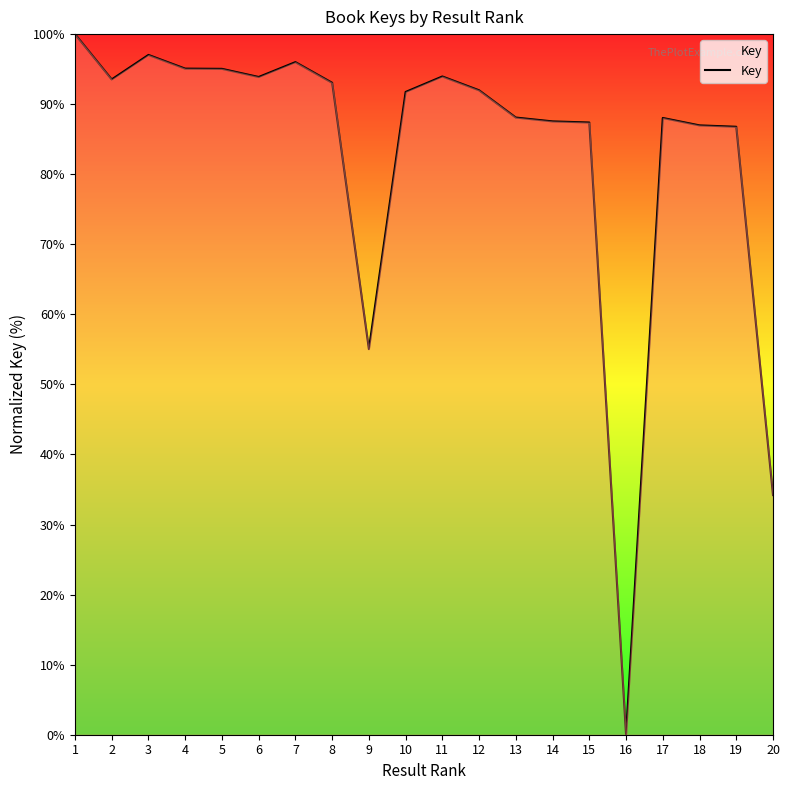

Does the chart display data point markers on the line(s)?

No